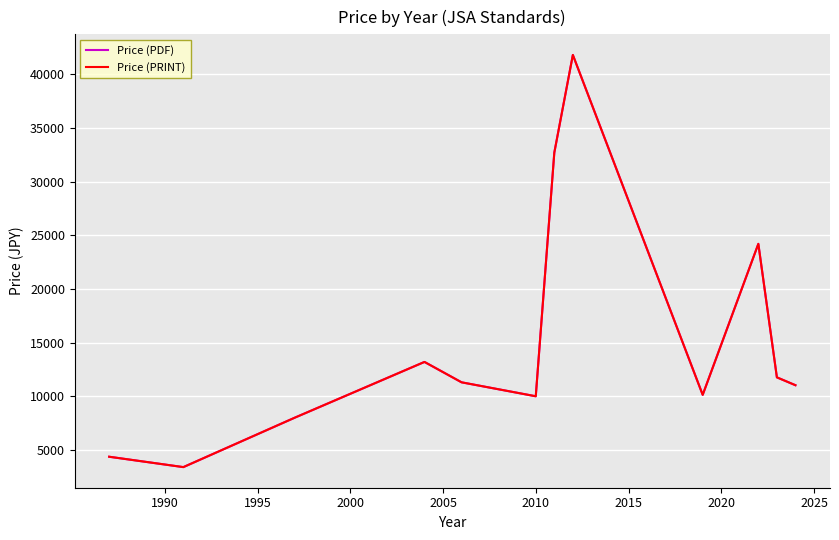

How many lines are shown in the chart?

2